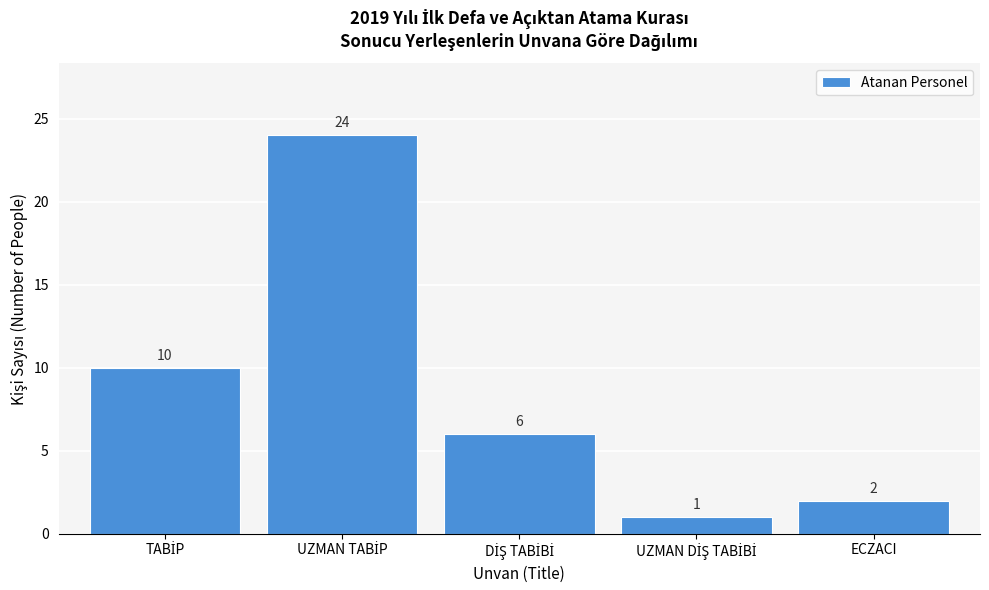

Reading left to right, extract all data points from this chart.

10	24	6	1	2